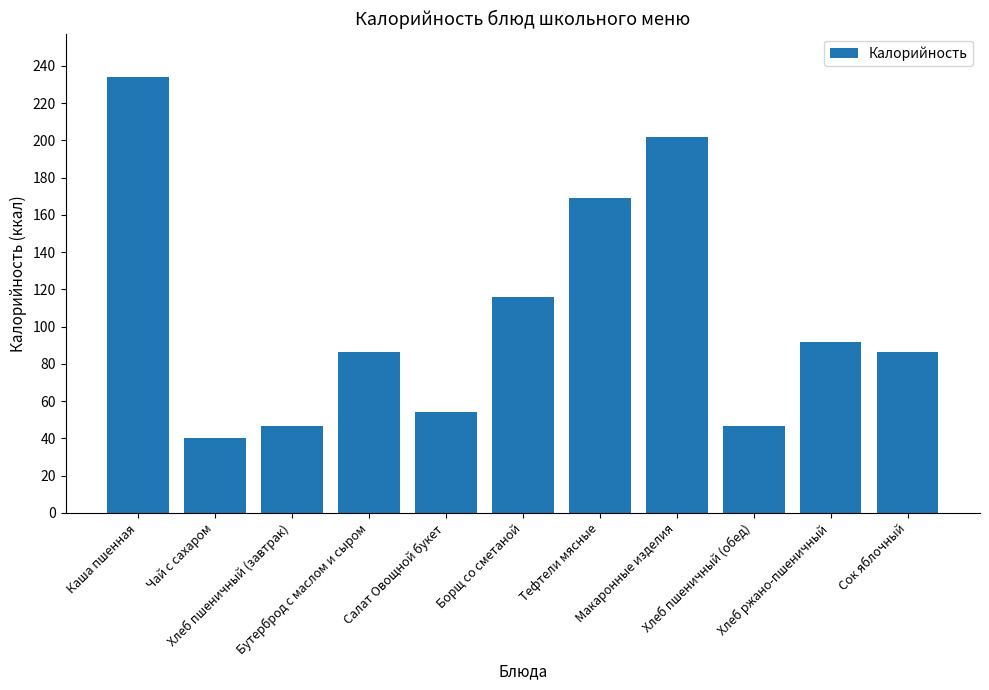

How many values are below 86?

4